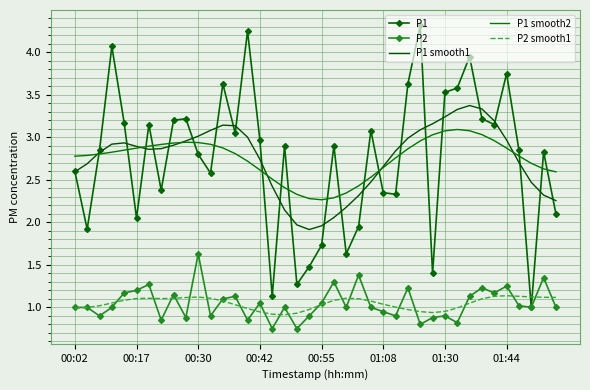

List the series in order of their peak value, lowest first.

P2 smooth1, P2, P1 smooth2, P1 smooth1, P1